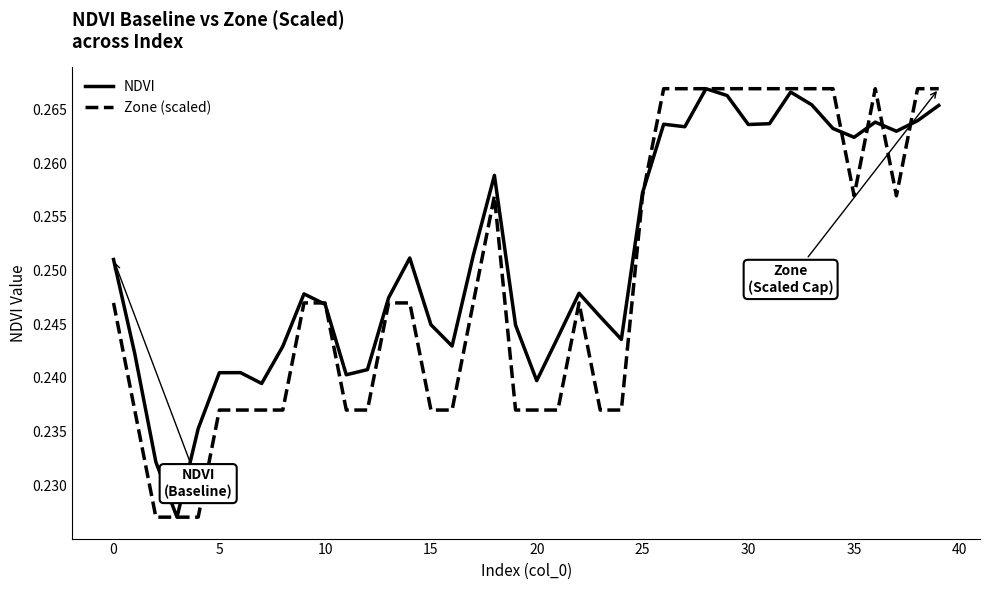

True or false: NDVI and Zone (scaled) cross at least once.

True